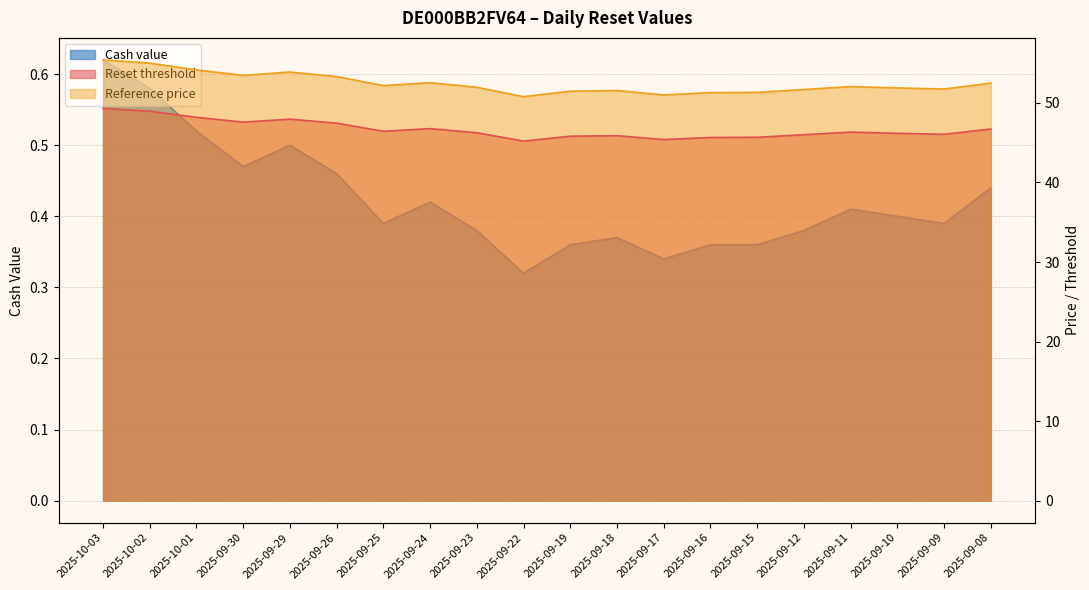

What is the label of the 3rd point from the right?

2025-09-10